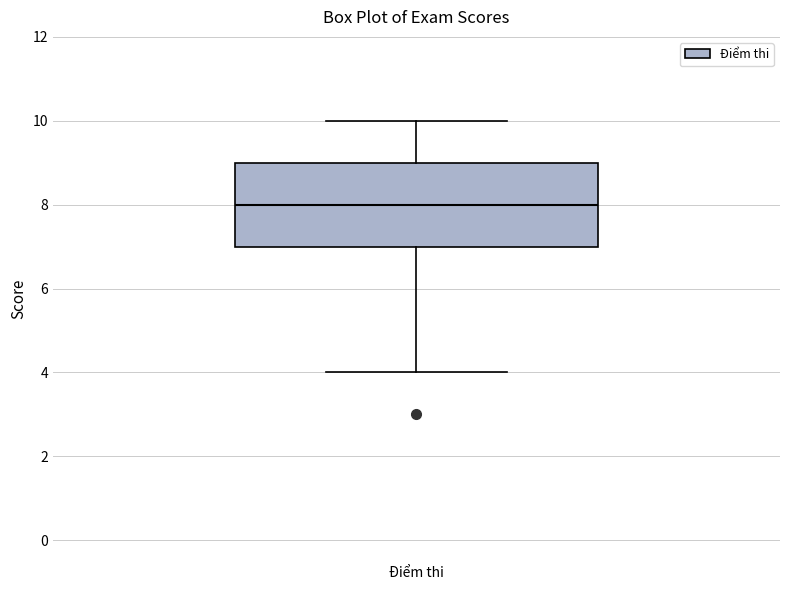

Transcribe this box plot: give where the median line is, the range the box spans, and where the two whiskers end, as read against the y-axis. The values are not printed on the chart, so give them approximately, as read against the axis.

median 8, box 7 to 9, whiskers 4 to 10